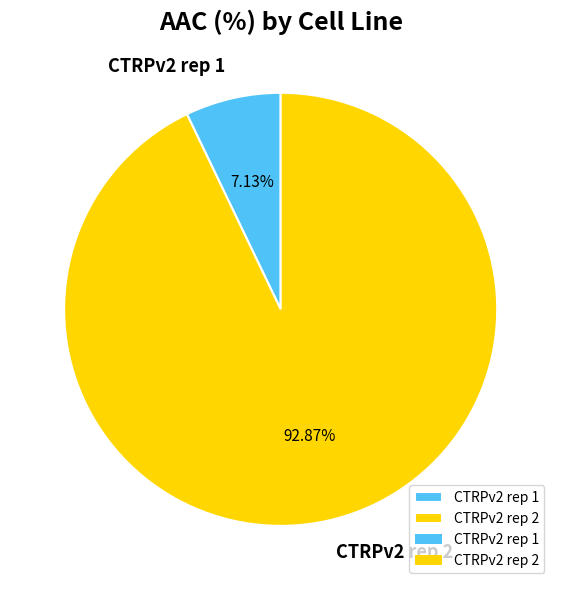

Between CTRPv2 rep 2 and CTRPv2 rep 1, which is larger?

CTRPv2 rep 2